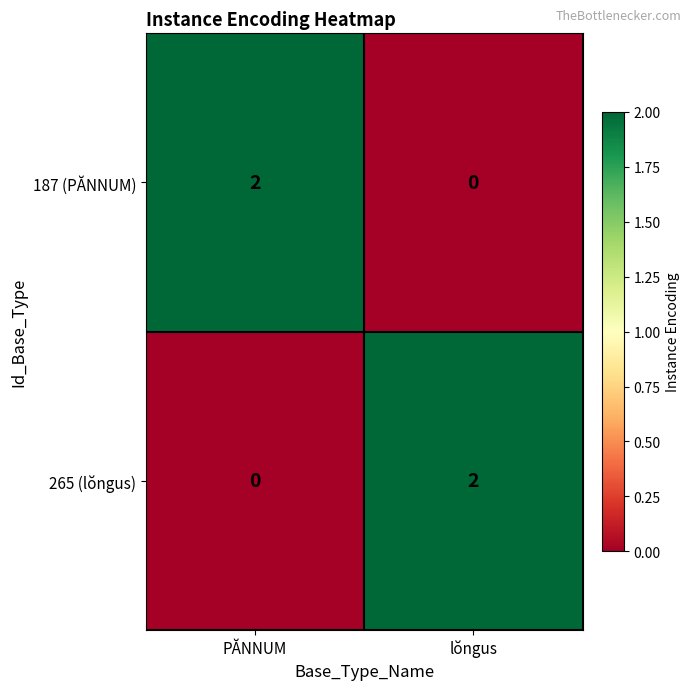

What is the total value across all series at PĂNNUM?

2